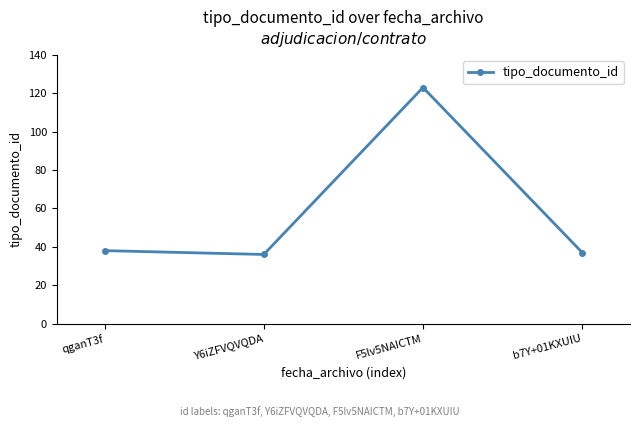

The chart shows a value of 36 at Y6iZFVQVQDA. True or false?

True